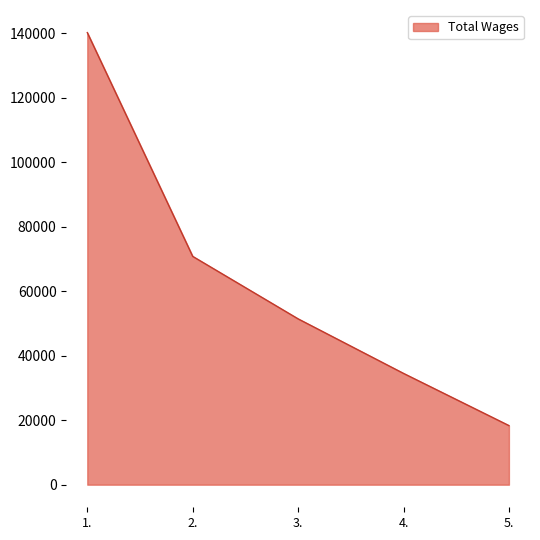

What is the difference between the values at 5. and 3.?

33110